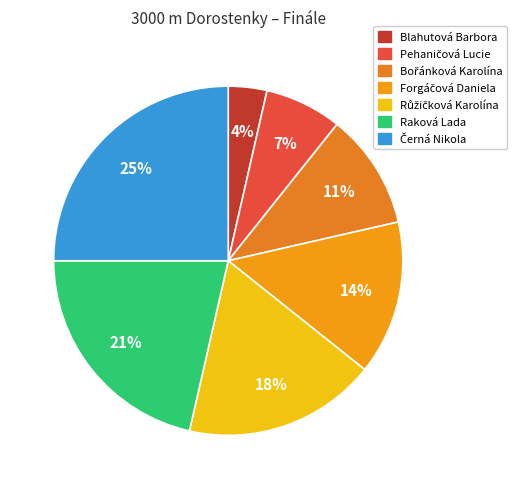

How many segments does this pie chart have?

7